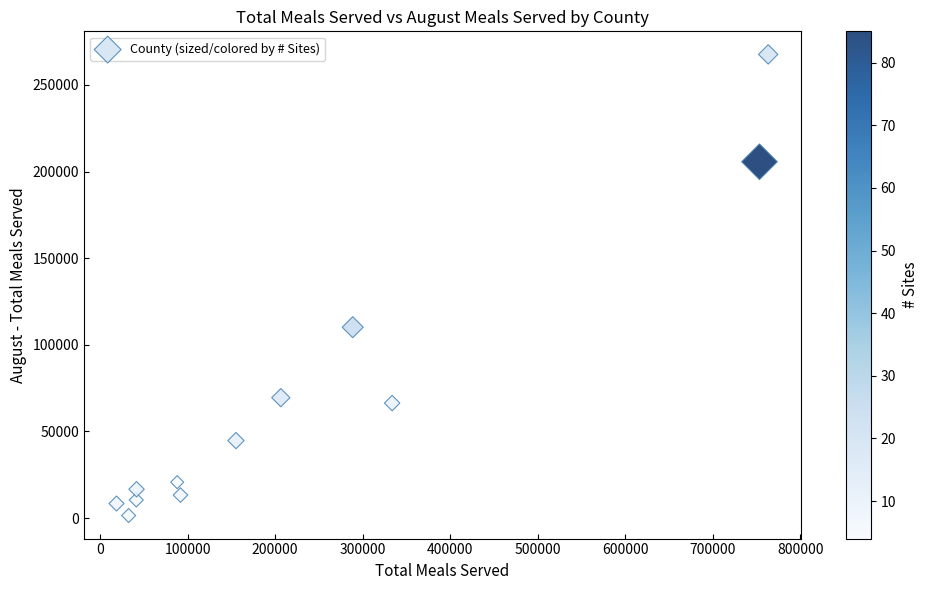

What is the average Y value?

69601